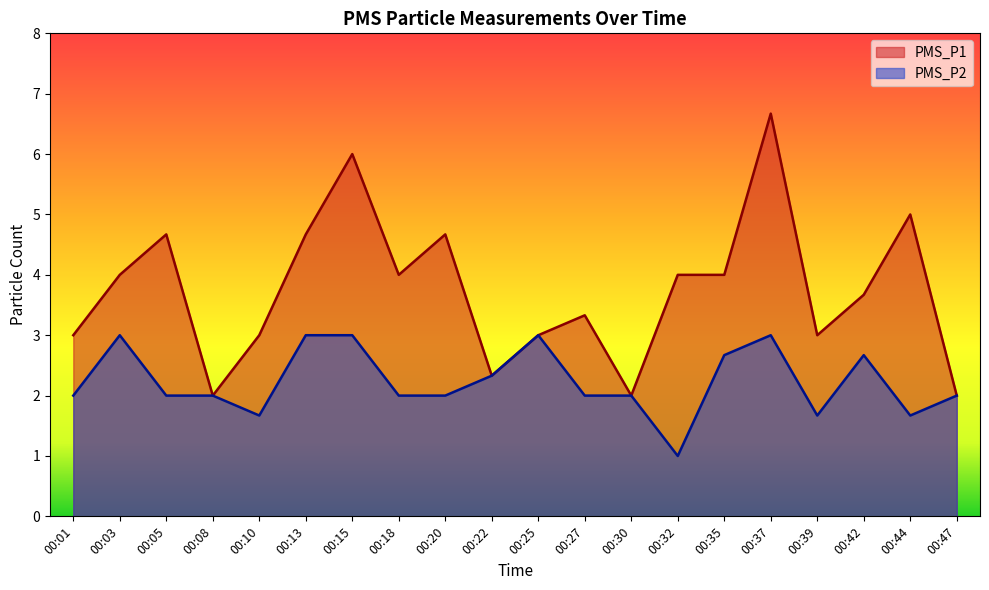

Is the value of PMS_P2 at 00:39 greater than the value of PMS_P1 at 00:08?

No